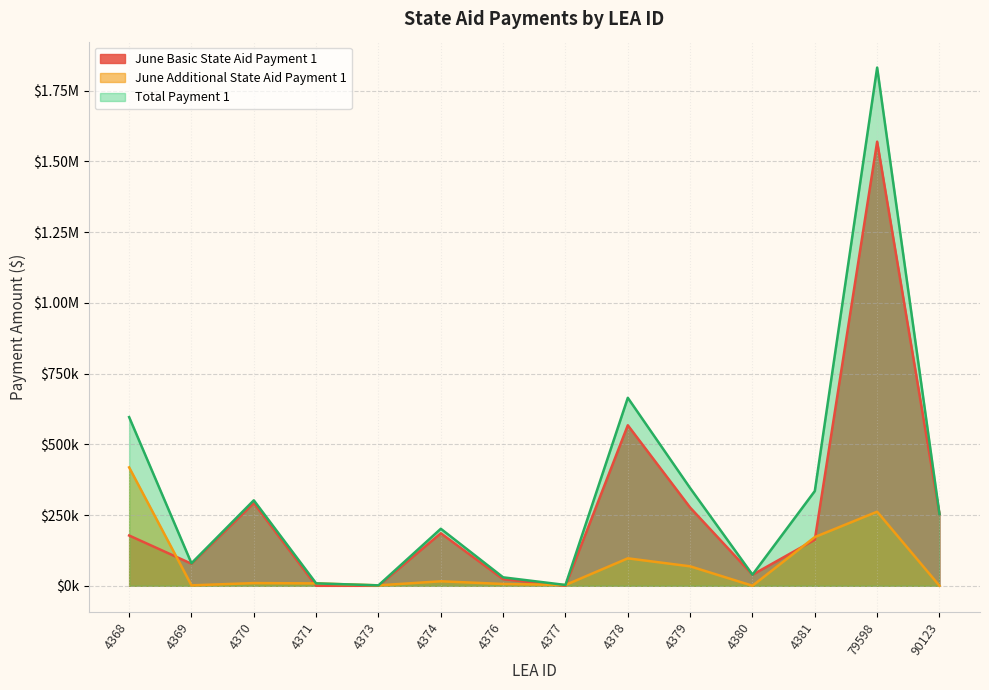

How many times do June Basic State Aid Payment 1 and June Additional State Aid Payment 1 cross each other?

7